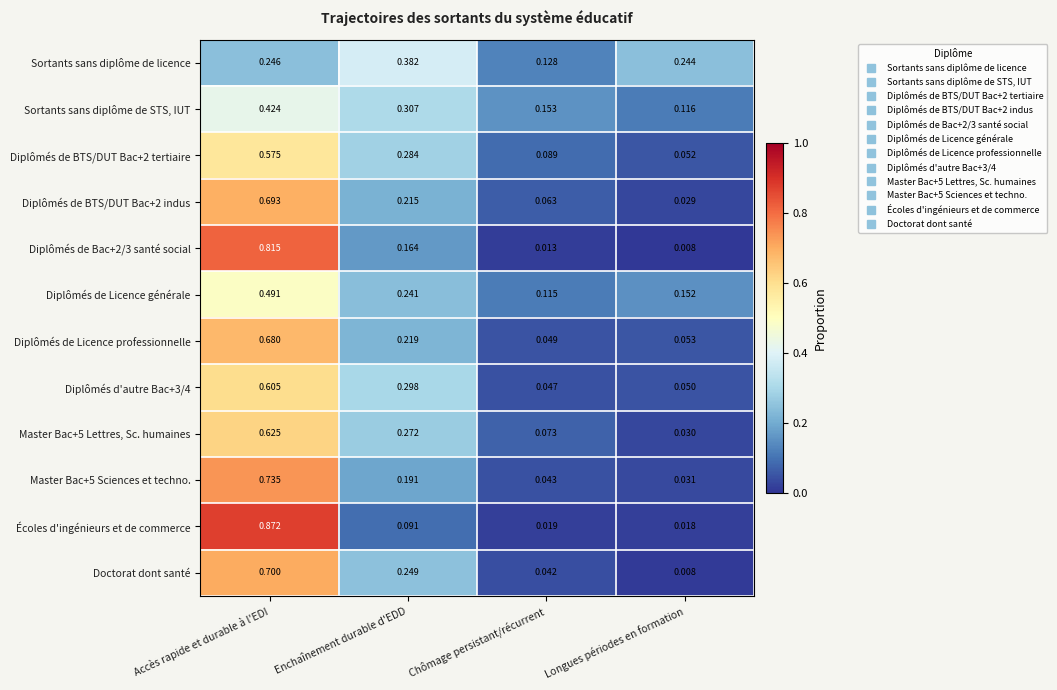

Which series has the largest range (max minus min)?

Écoles d'ingénieurs et de commerce